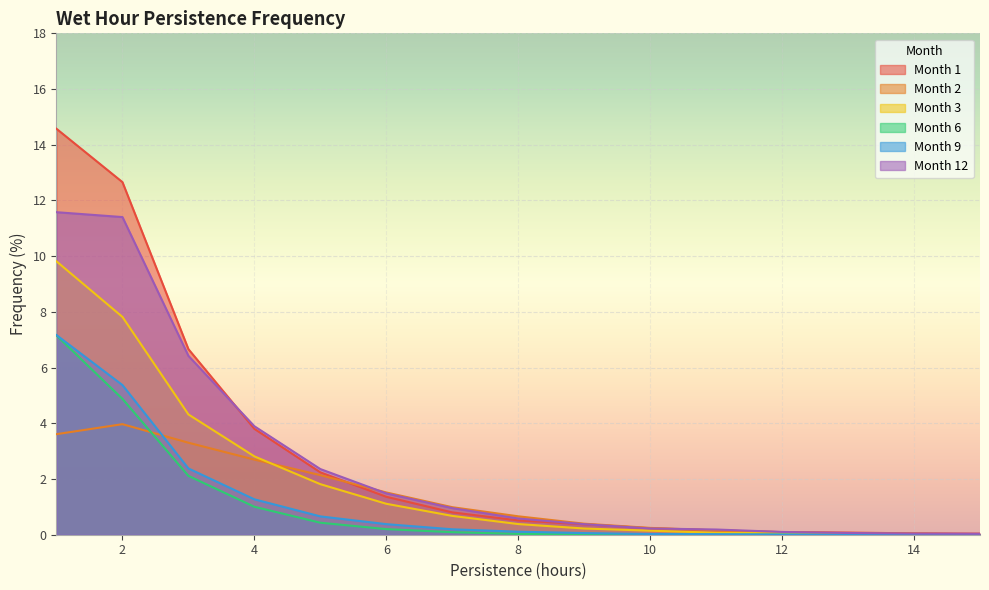

Is the value of Month 12 at 9 greater than the value of Month 2 at 14?

Yes